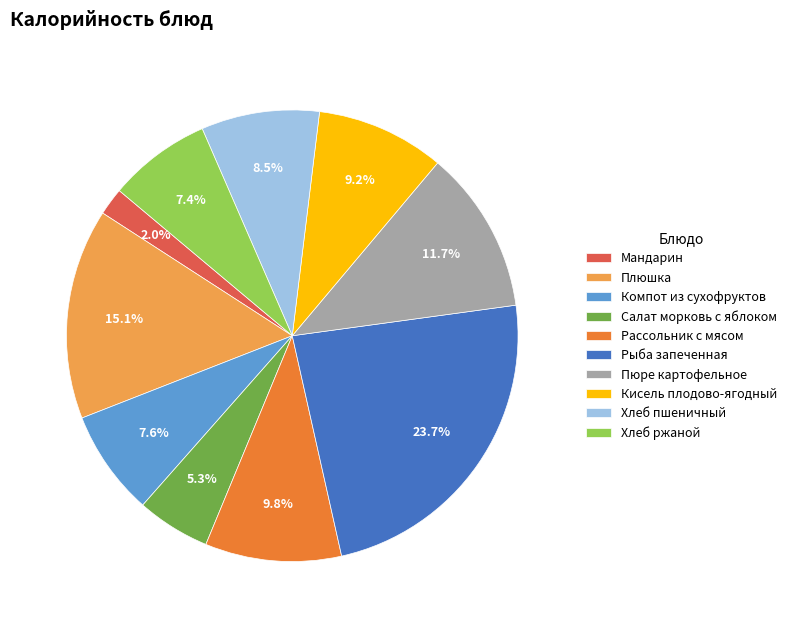

Does Компот из сухофруктов account for over 50% of the chart?

No